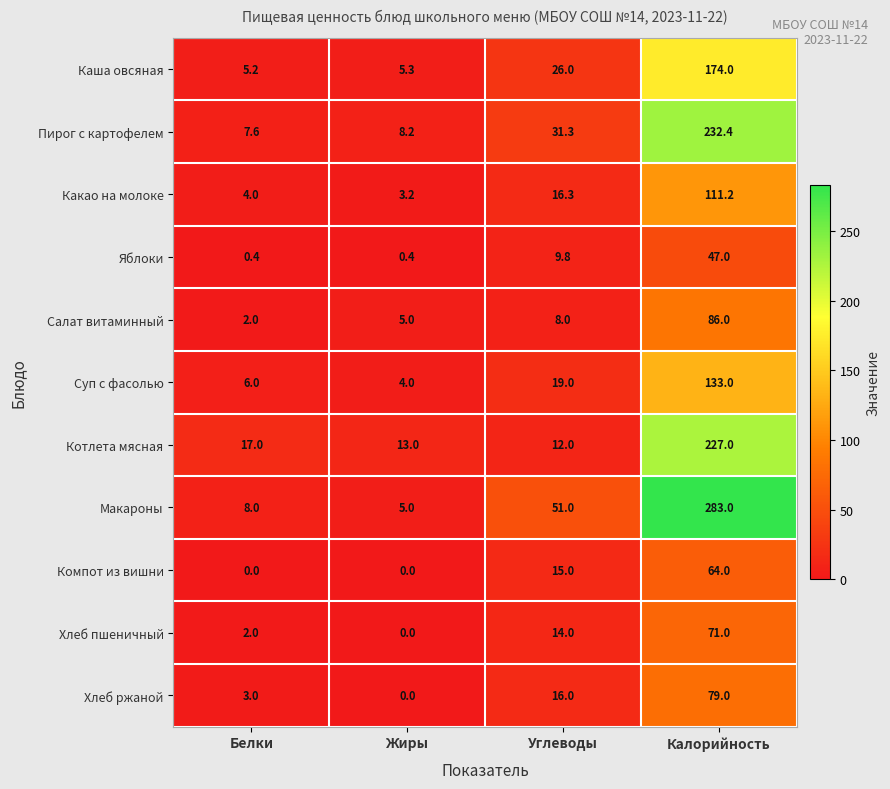

List the series in order of their peak value, lowest first.

Яблоки, Компот из вишни, Хлеб пшеничный, Хлеб ржаной, Салат витаминный, Какао на молоке, Суп с фасолью, Каша овсяная, Котлета мясная, Пирог с картофелем, Макароны